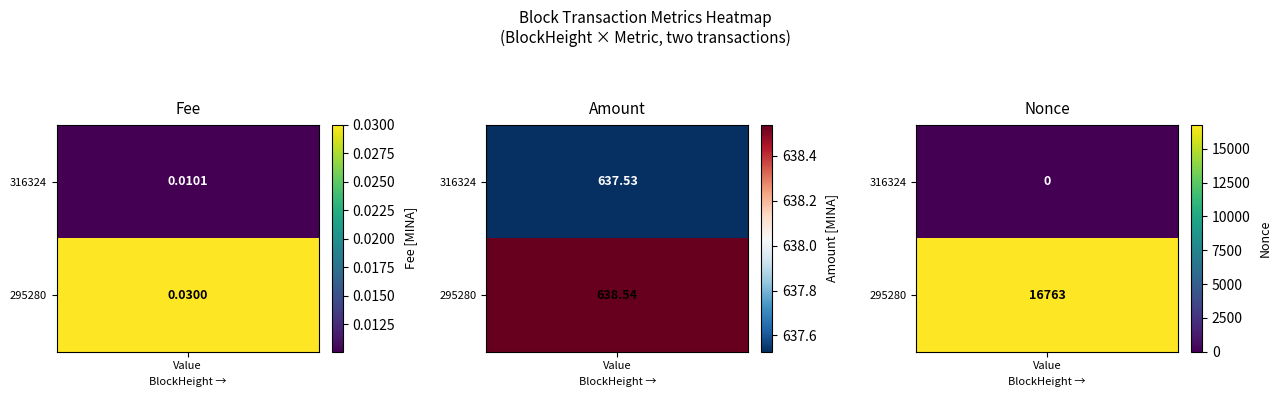

Which series has the widest spread of values?

Nonce